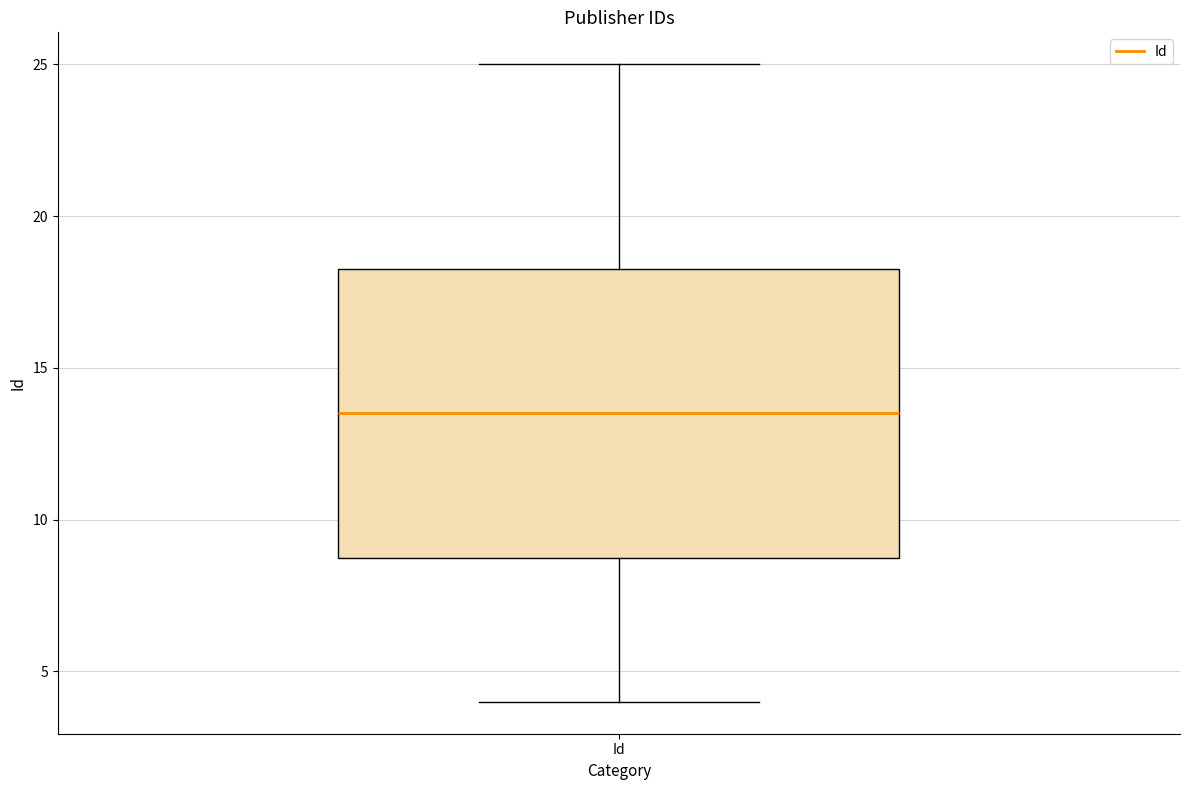

Read this box plot against the y-axis: the position of the median line, the range covered by the box, and the ends of both whiskers. The values are not printed on the chart, so give them approximately, as read against the axis.

median 13.5, box 9.0 to 18.5, whiskers 4.0 to 25.0